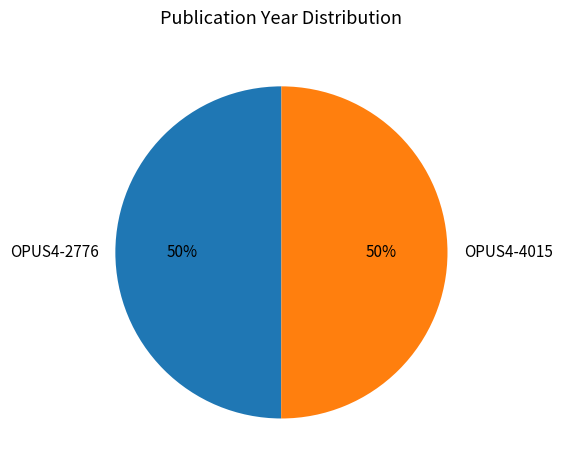

The OPUS4-2776 slice represents 43% of the pie. True or false?

False